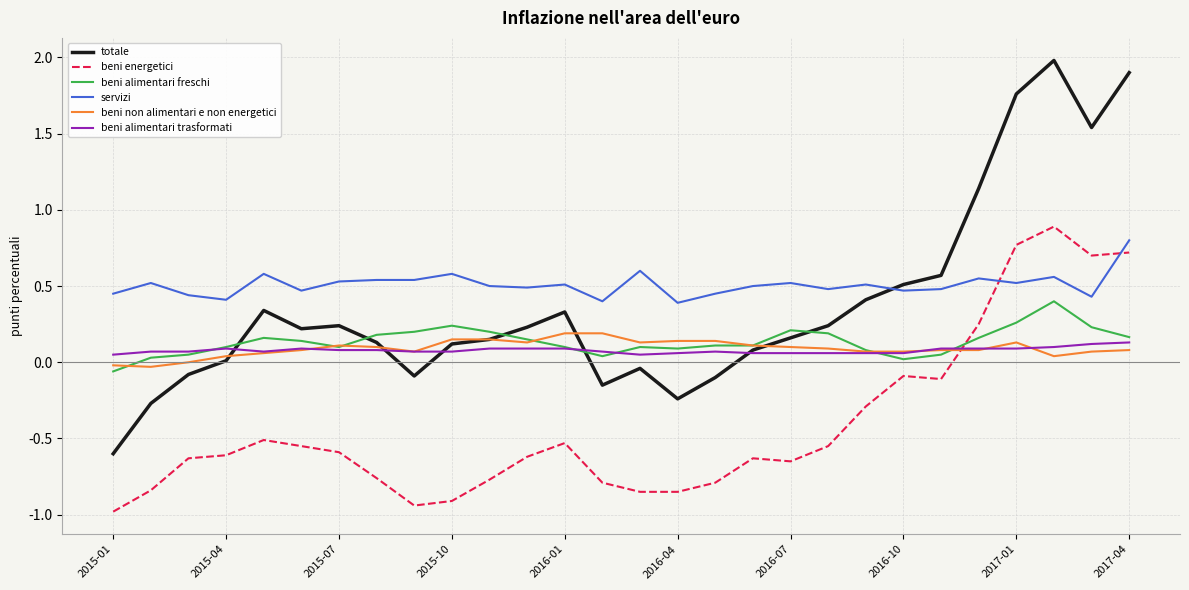

True or false: beni non alimentari e non energetici and servizi cross at least once.

False